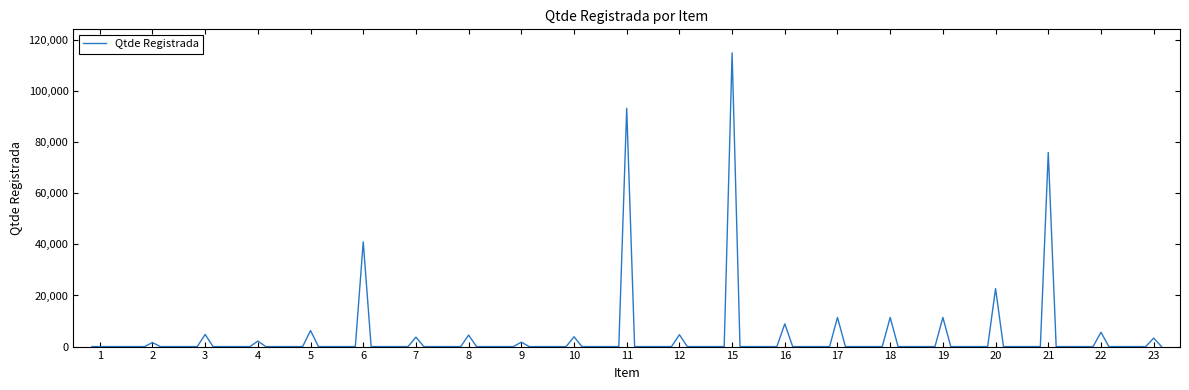

What is the difference between the maximum and minimum values?

115000.0